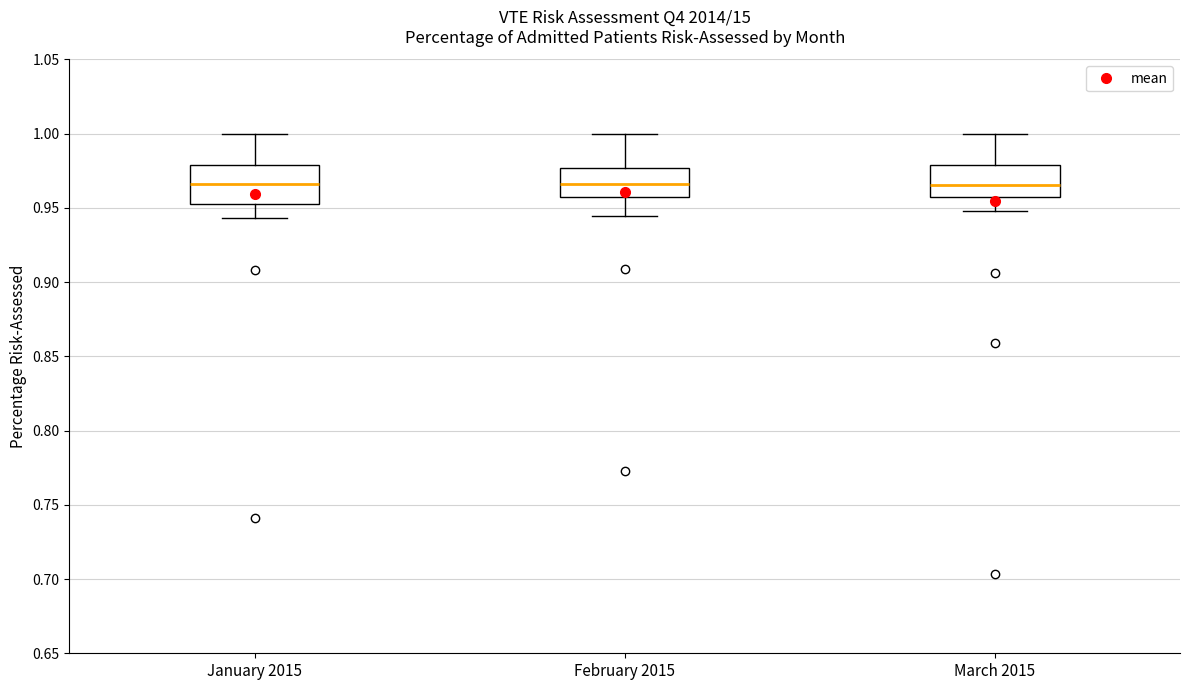

Reading left to right, read every box against the y-axis: the position of its median line, the range the box covers, and the ends of its whiskers. The values are not printed on the chart, so give them approximately, as read against the axis.

January 2015: median 0.965, box 0.955 to 0.980, whiskers 0.945 to 1.000
February 2015: median 0.965, box 0.960 to 0.975, whiskers 0.945 to 1.000
March 2015: median 0.965, box 0.955 to 0.980, whiskers 0.950 to 1.000